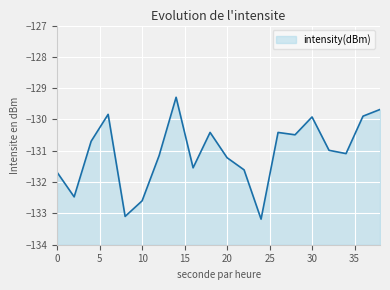

What is the difference between the values at 24 and 12?

2.0